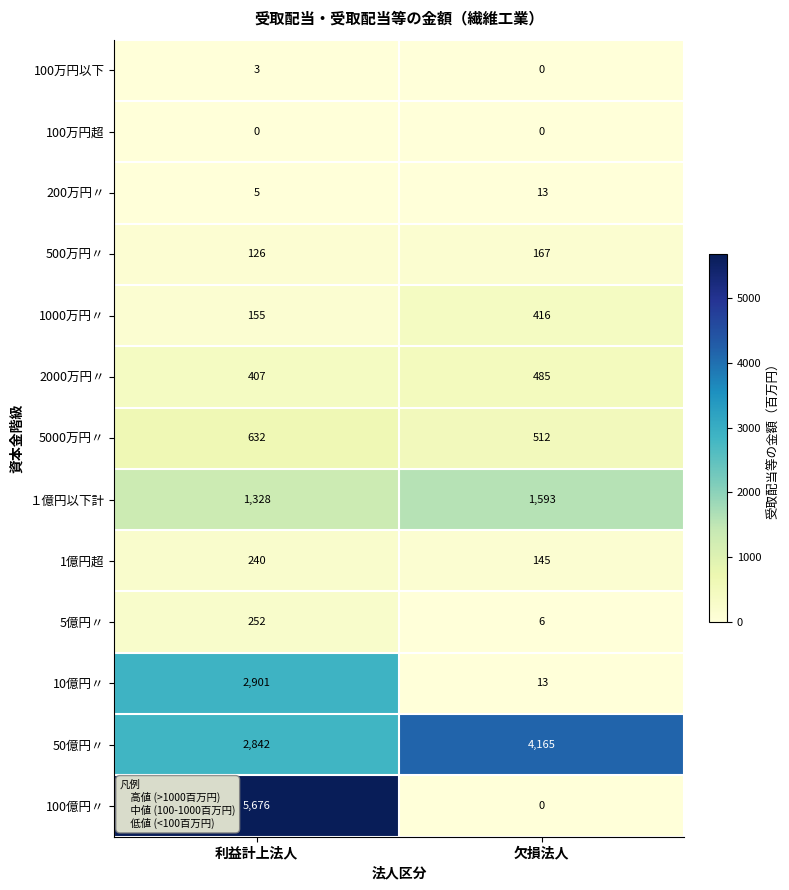

Between 利益計上法人 and 欠損法人, which series saw the biggest shift?

100億円〃